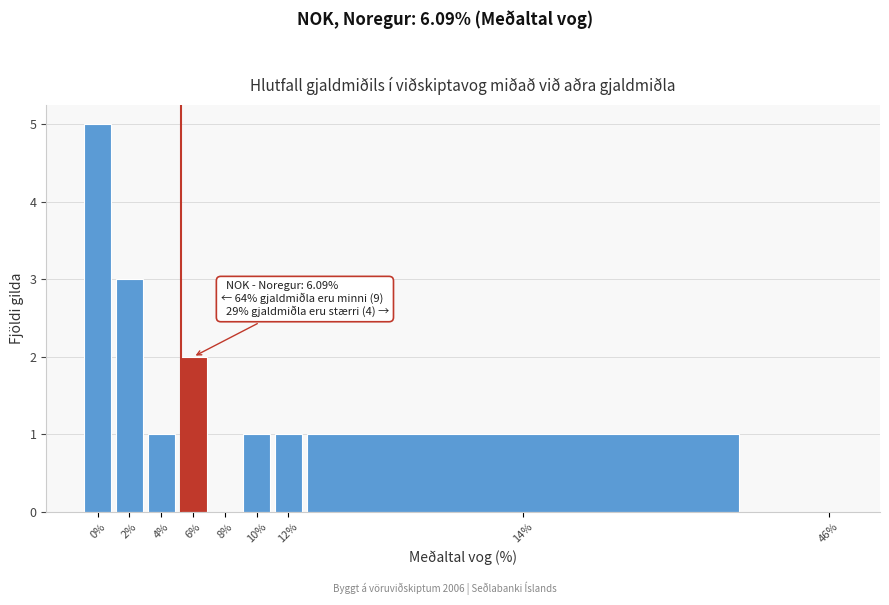

Reading left to right, extract all data points from this chart.

0%=5	2%=3	4%=1	6%=2	8%=0	10%=1	12%=1	14%=1	46%=0